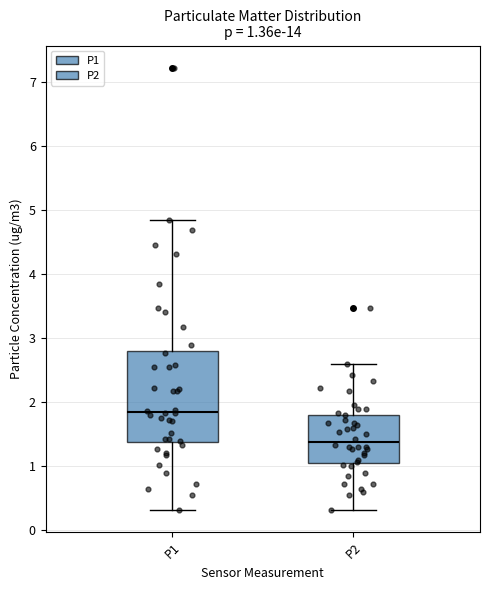

Which box's median line is the lowest?

P2